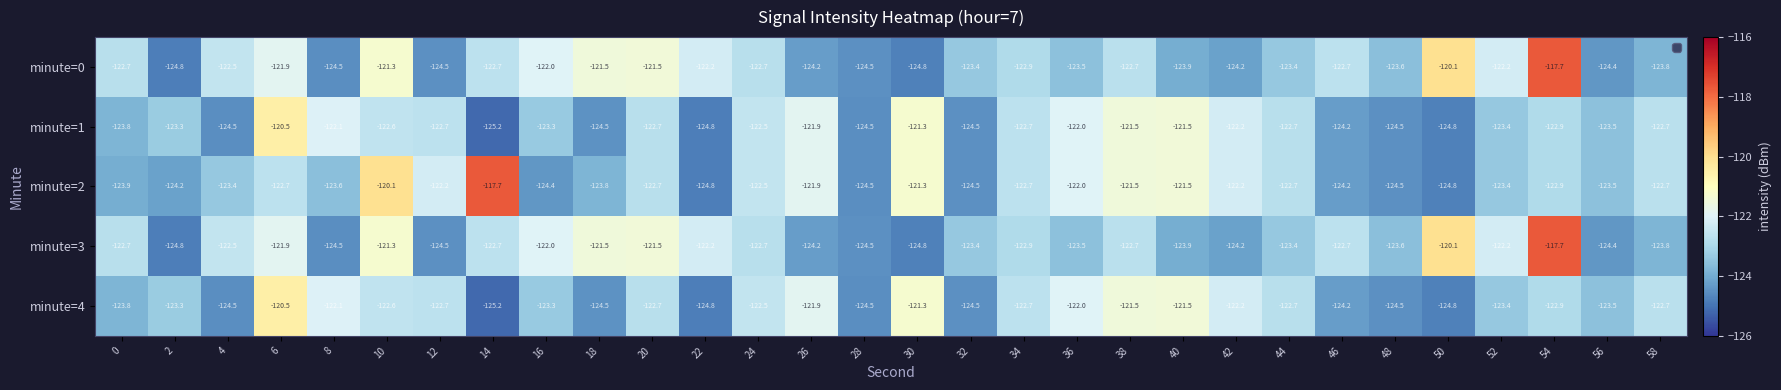

What is the difference between the minute=3 values at 14 and 22?

0.5